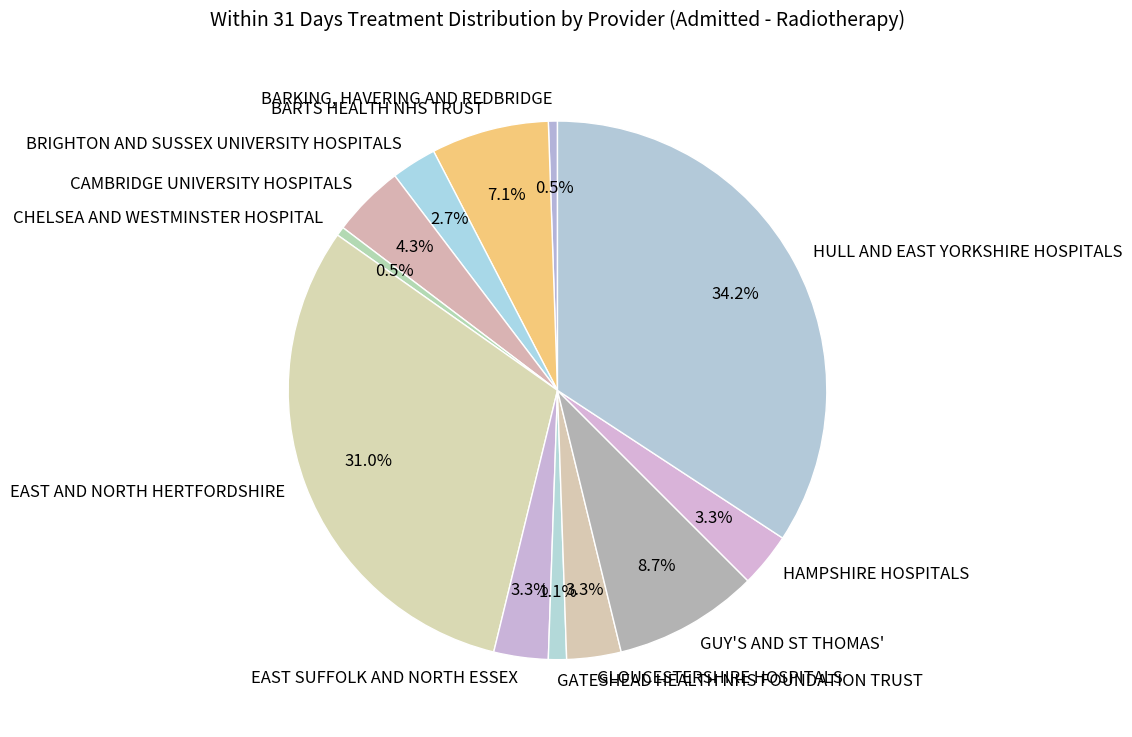

How much of the chart is everything except EAST AND NORTH HERTFORDSHIRE?

69.0%